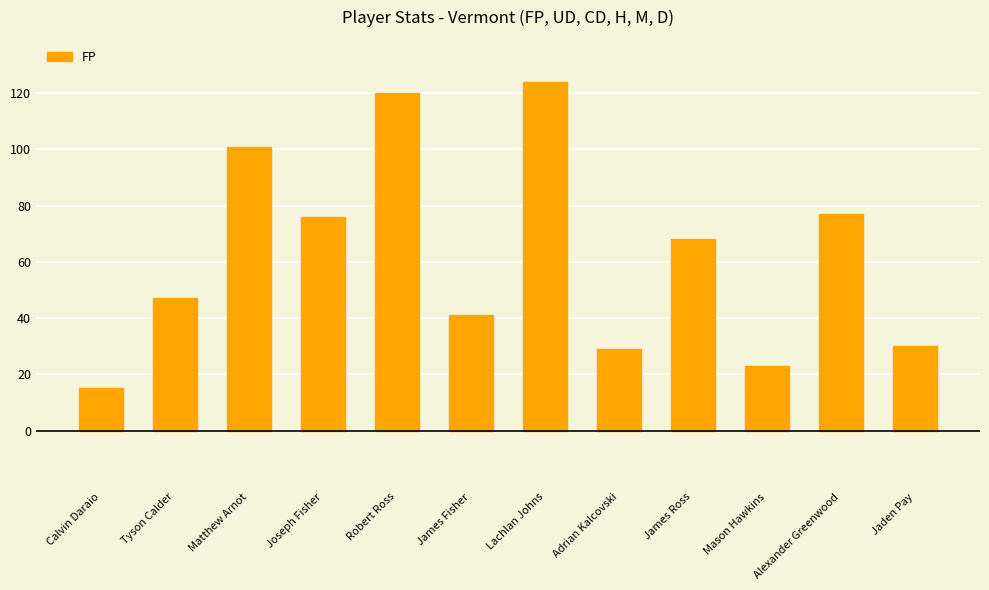

How many bars are there in total?

12